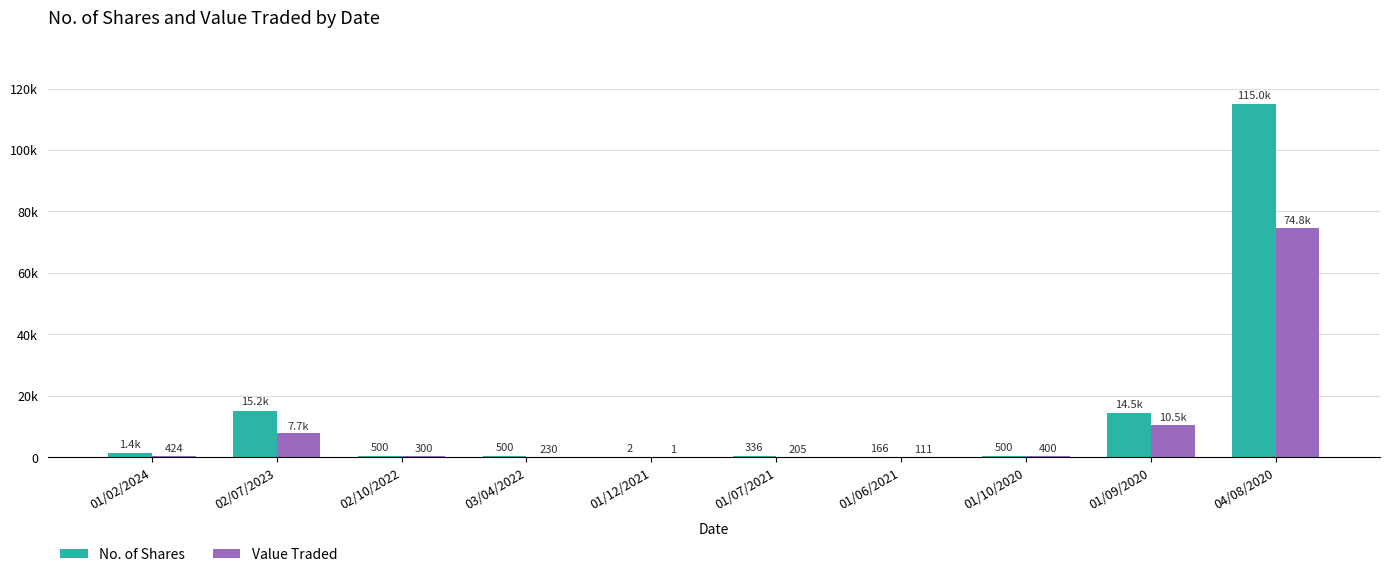

Are the bars horizontal?

No